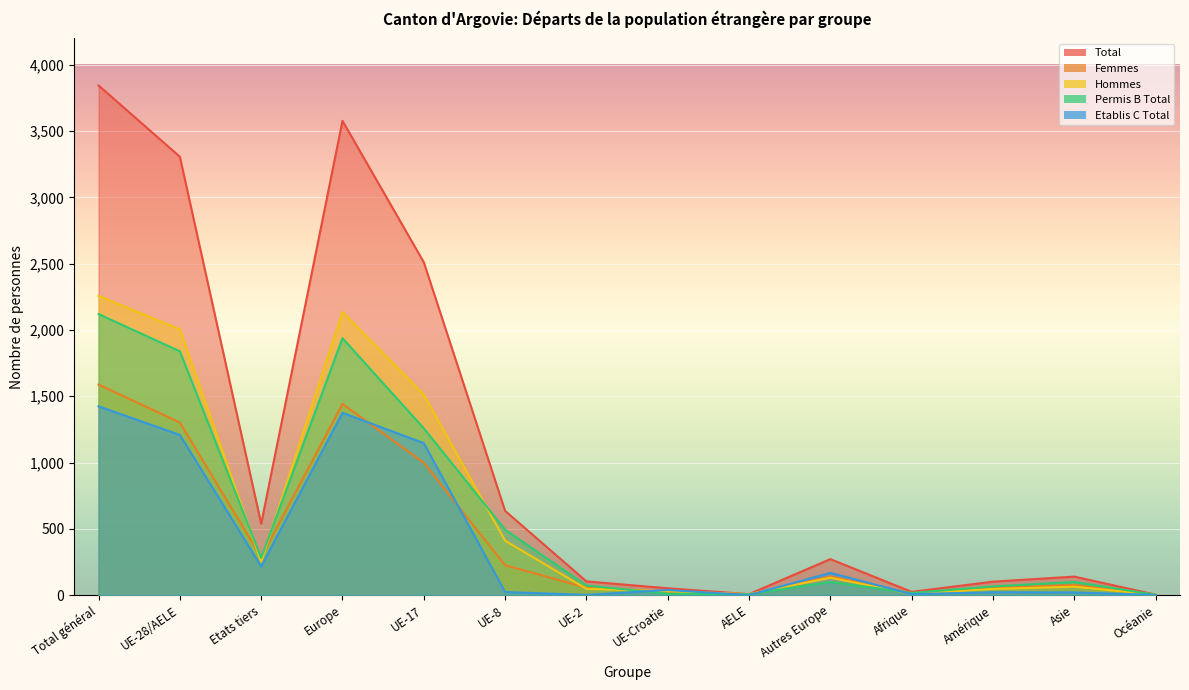

What position from the left is UE-Croatie?

8